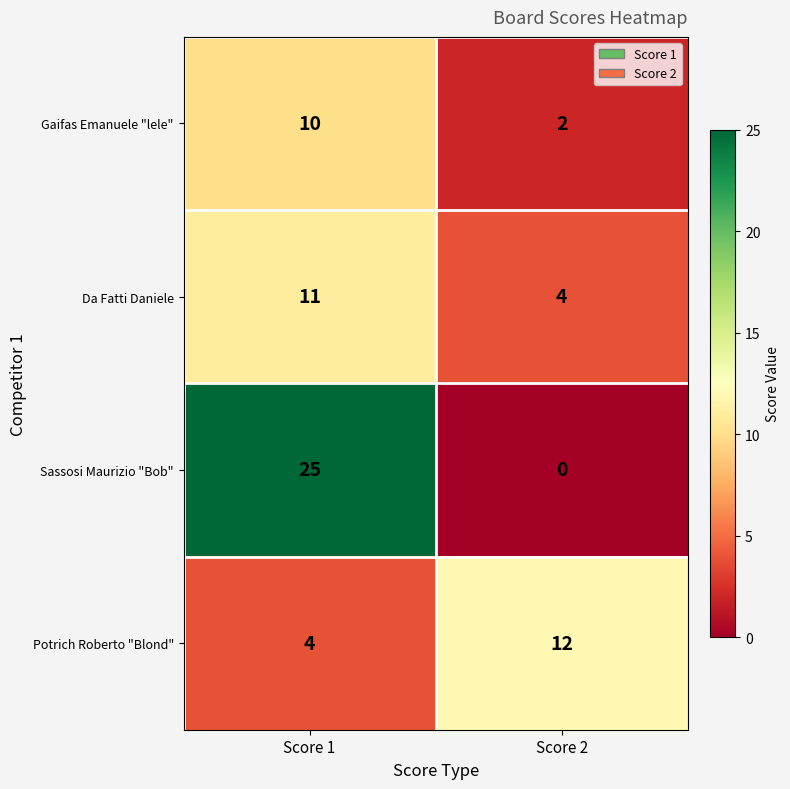

Reading right to left, extract all data points from this chart.

Gaifas Emanuele "lele": Score 2=2	Score 1=10
Da Fatti Daniele: Score 2=4	Score 1=11
Sassosi Maurizio "Bob": Score 2=0	Score 1=25
Potrich Roberto "Blond": Score 2=12	Score 1=4